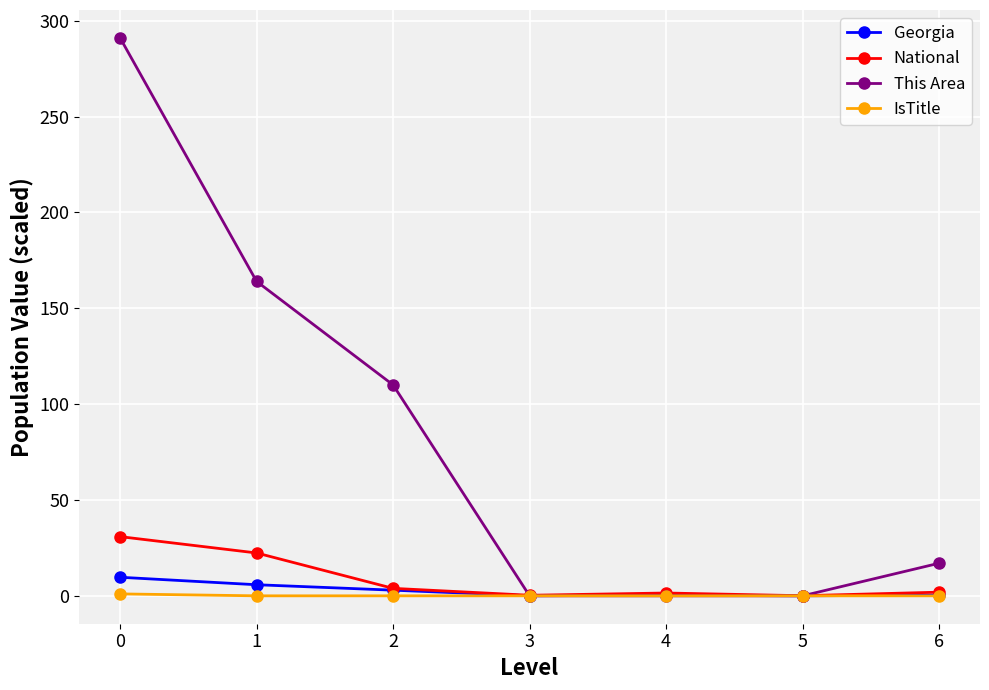

The value of This Area at 3 is 113.7. True or false?

False